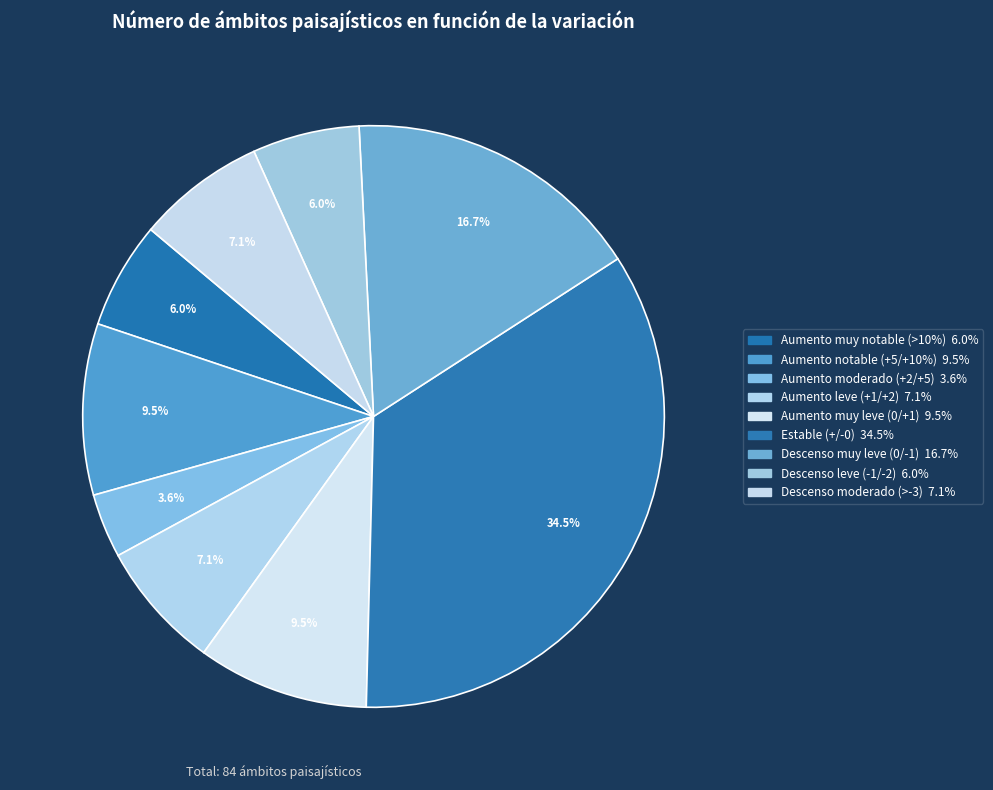

What is the change in value from Descenso muy leve (0/-1) to Descenso leve (-1/-2)?

-9